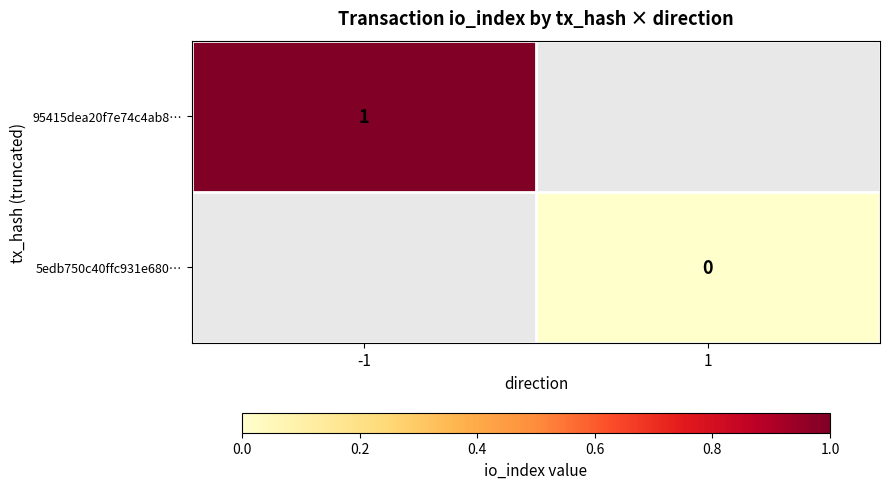

List the labels in order of 95415dea20f7e74c4ab8… value, largest first.

-1, 1